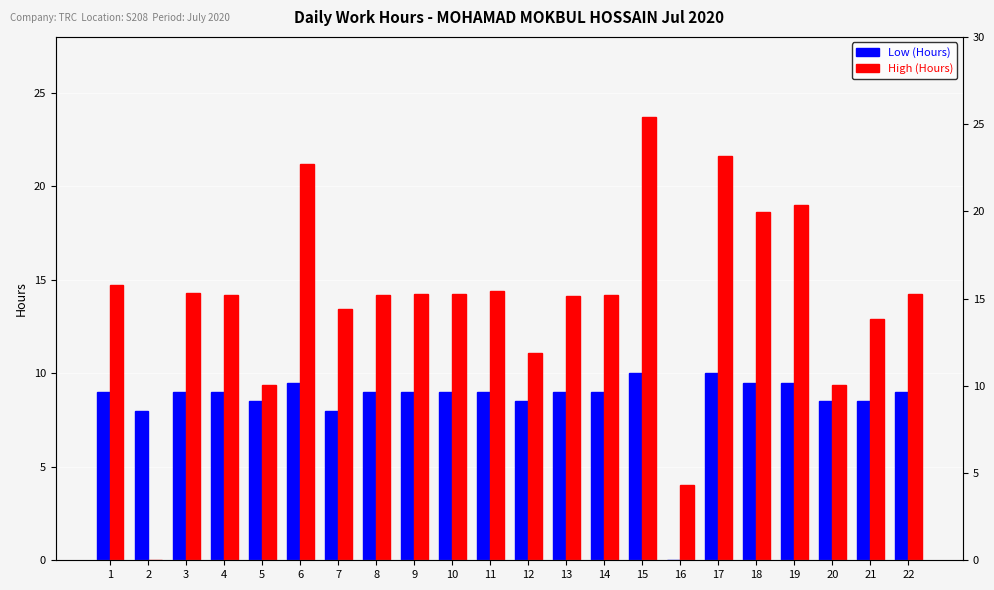

How many values in the Low (Hours) series are below 9?

7